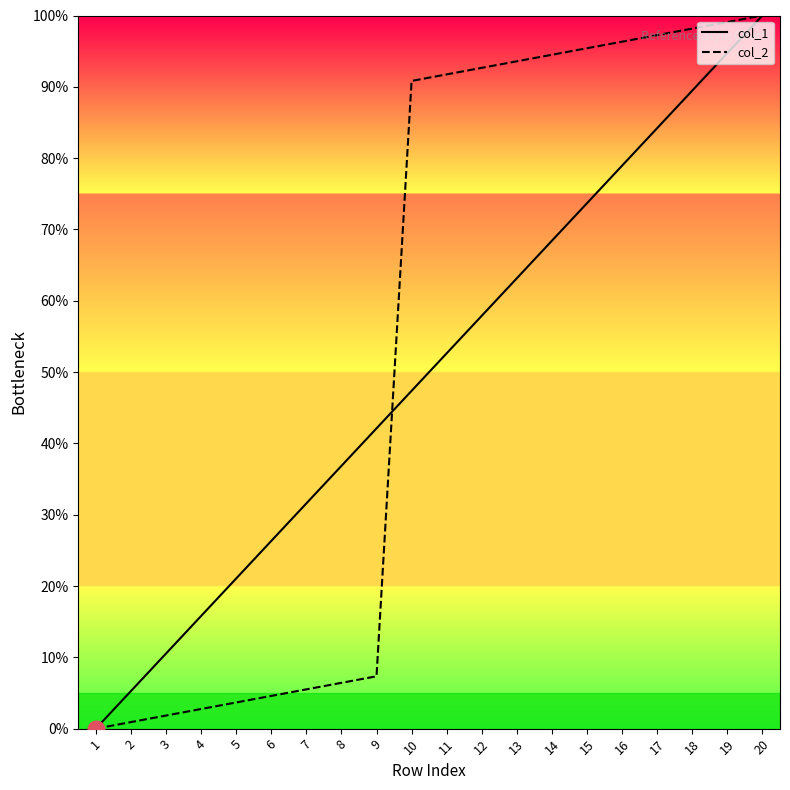

What is the greatest value displayed?

100.0